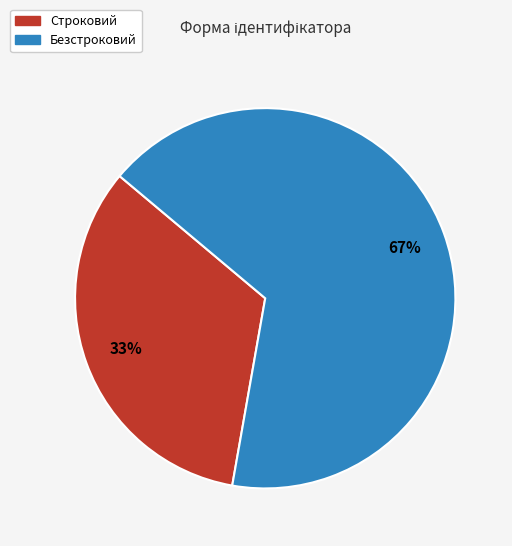

Which category has the smallest portion of the pie?

Строковий